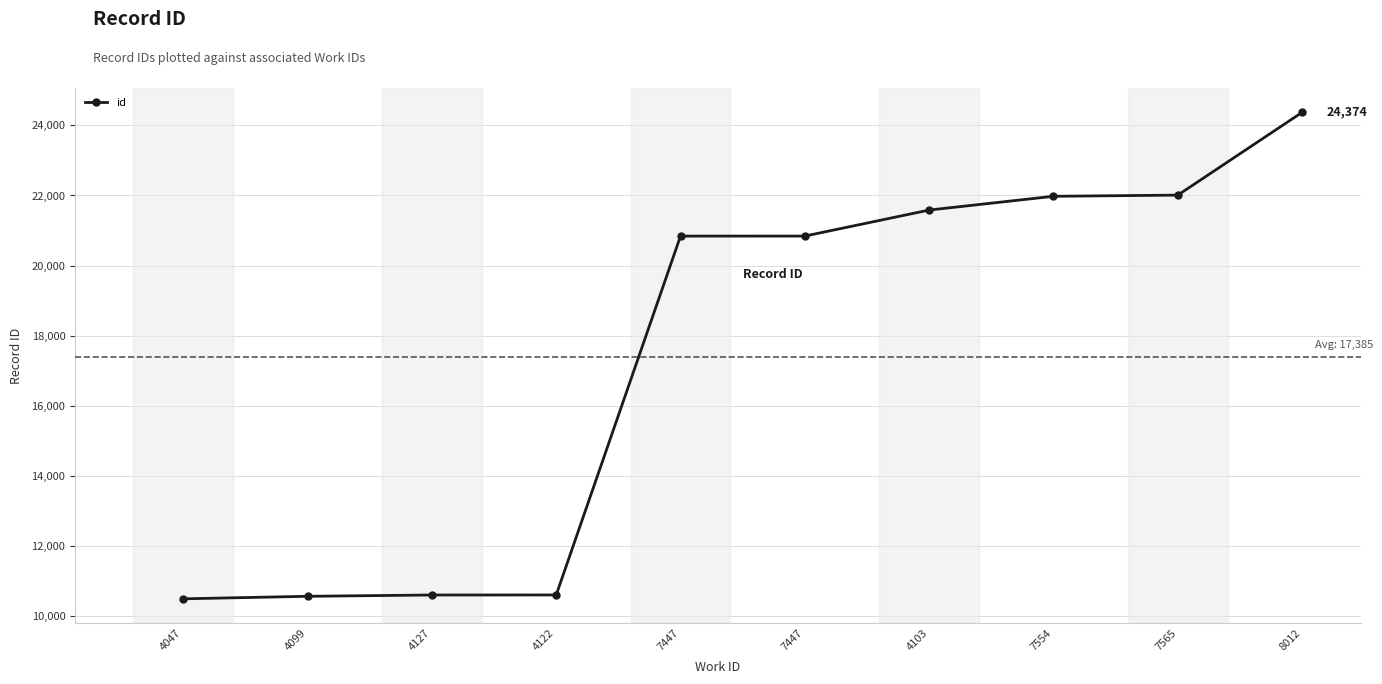

Count the number of data series in this chart.

1